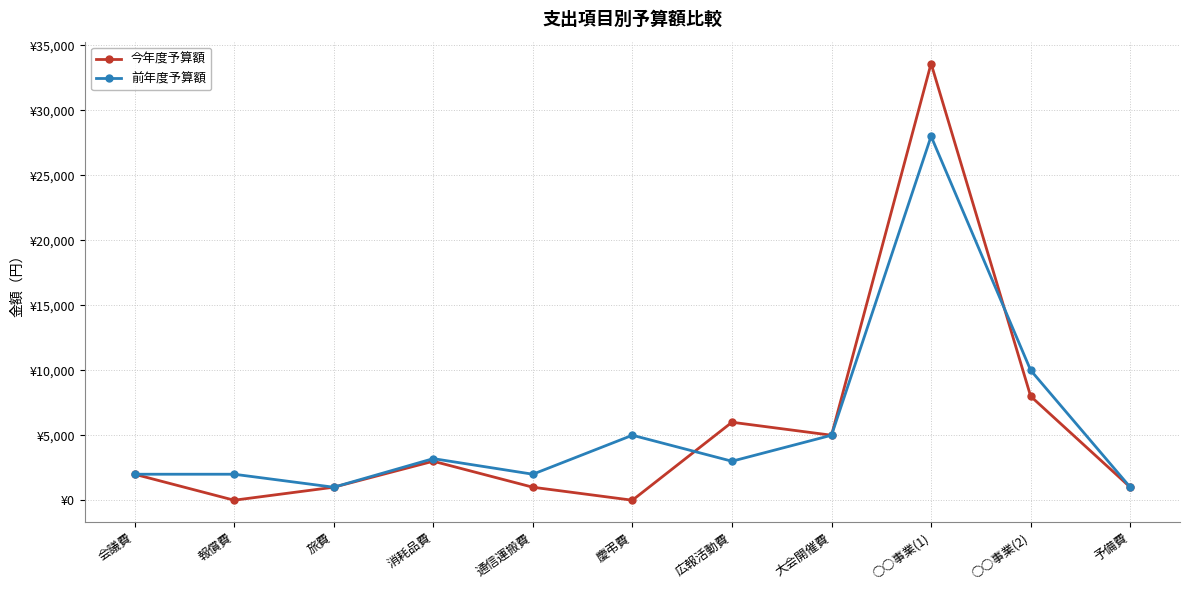

What are all the series names shown in the legend?

今年度予算額, 前年度予算額